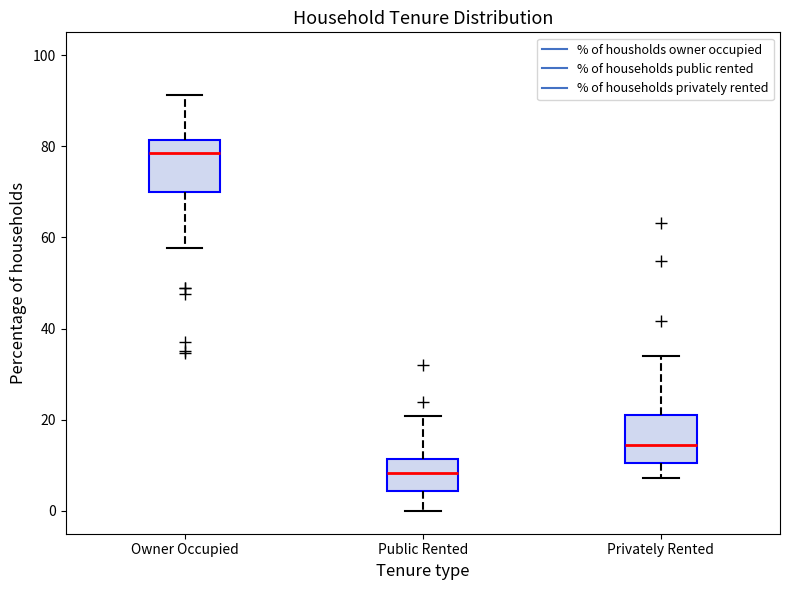

Which box has the lowest median line?

Public Rented